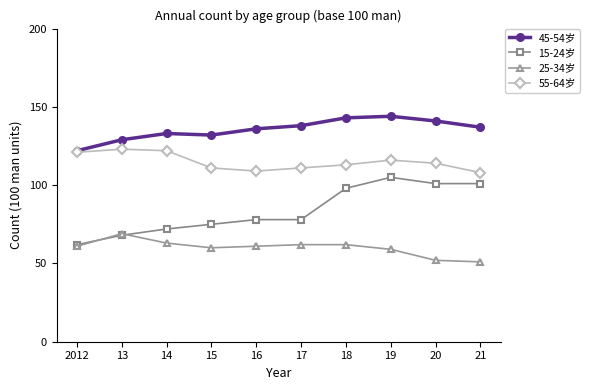

What value does the 55-64岁 series have at 17?

111